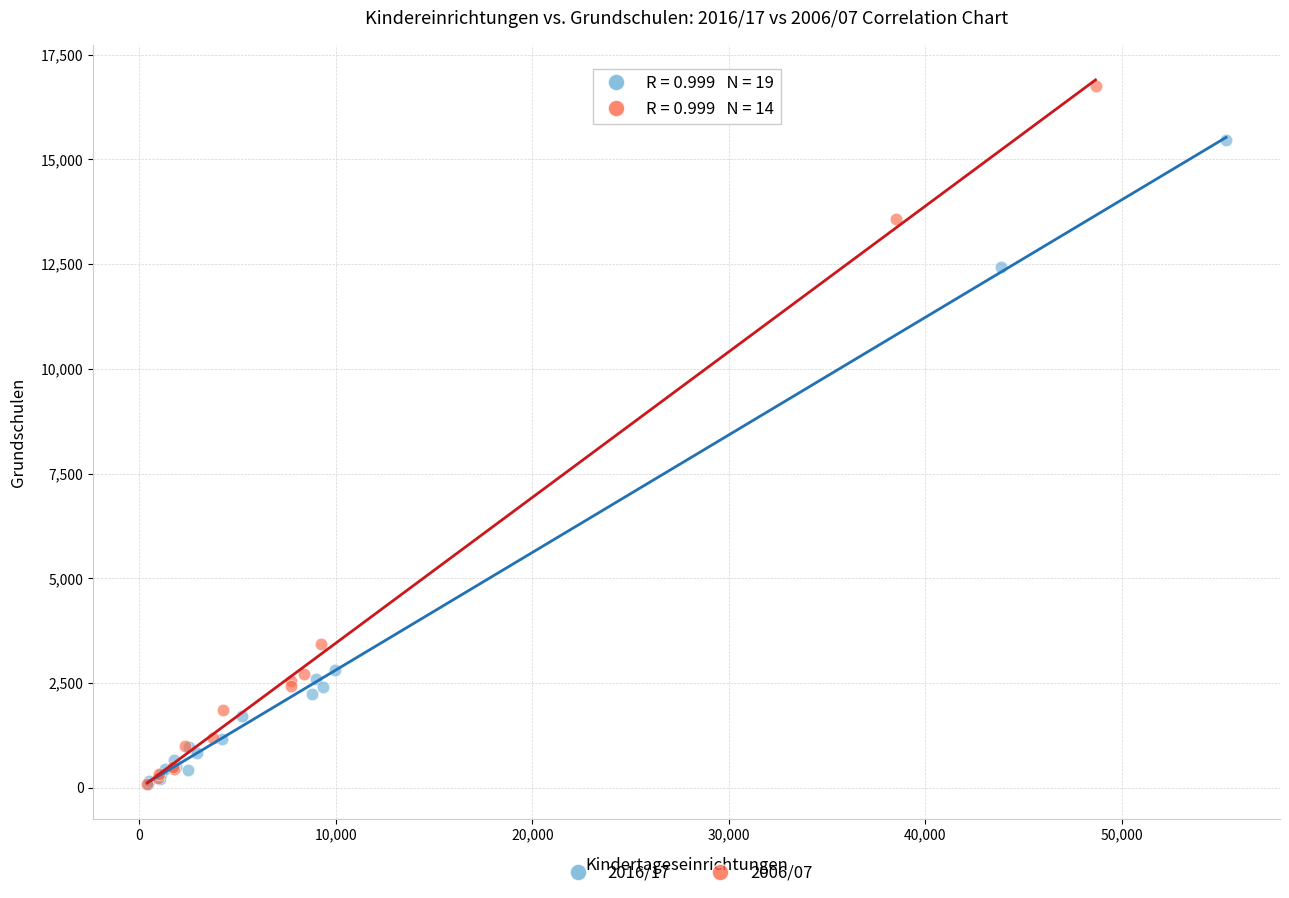

Which series has the largest Y range (max minus min)?

2006/07